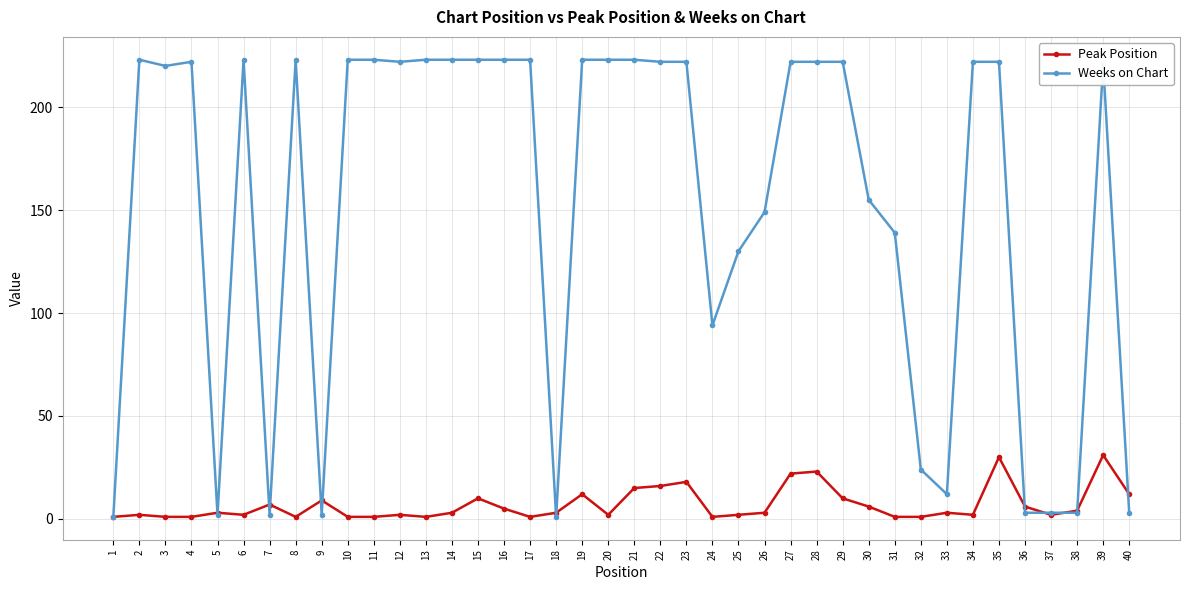

True or false: Peak Position has more than 0 interior local peaks.

True